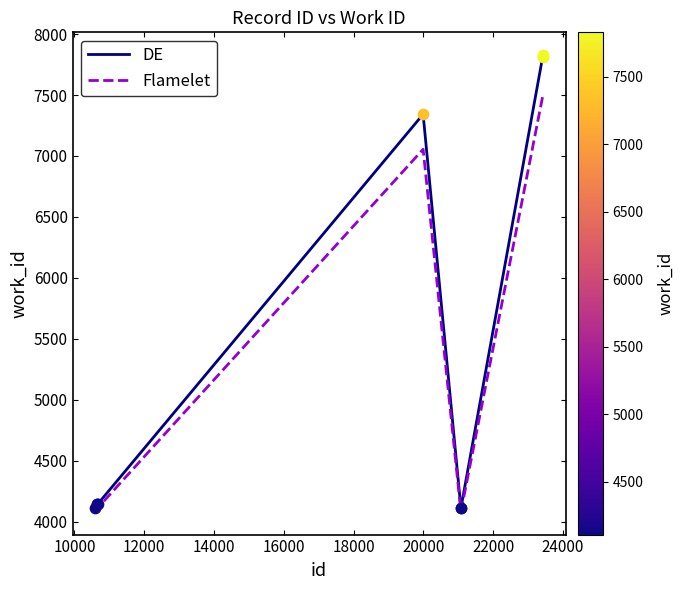

Which series has the largest range (max minus min)?

DE